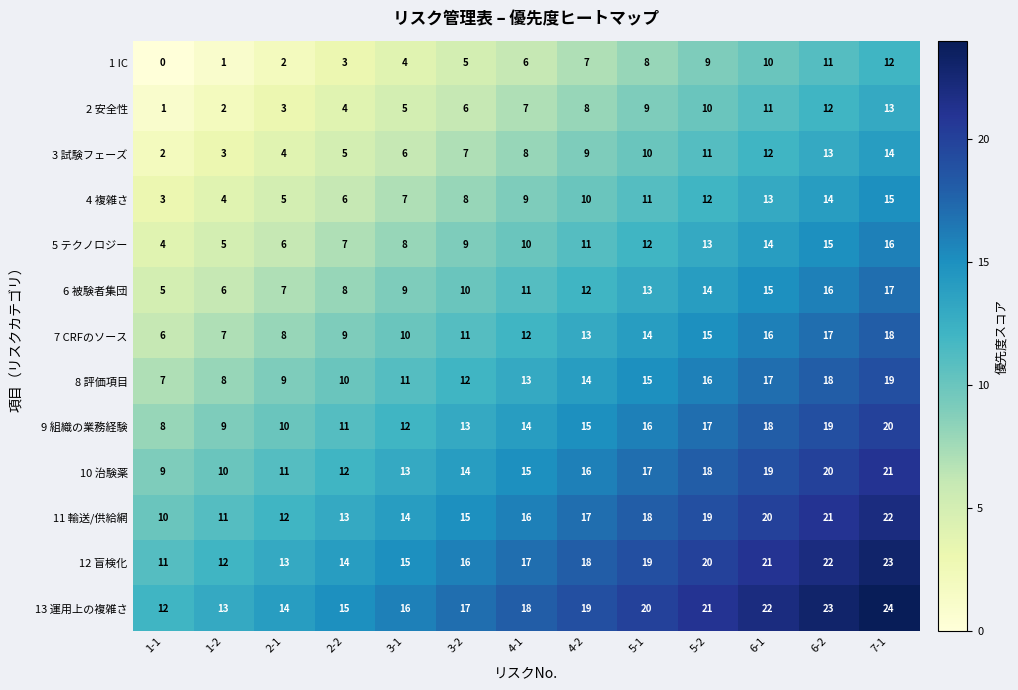

Rank the series by their maximum value, from lowest to highest.

1 IC, 2 安全性, 3 試験フェーズ, 4 複雑さ, 5 テクノロジー, 6 被験者集団, 7 CRFのソース, 8 評価項目, 9 組織の業務経験, 10 治験薬, 11 輸送/供給網, 12 盲検化, 13 運用上の複雑さ